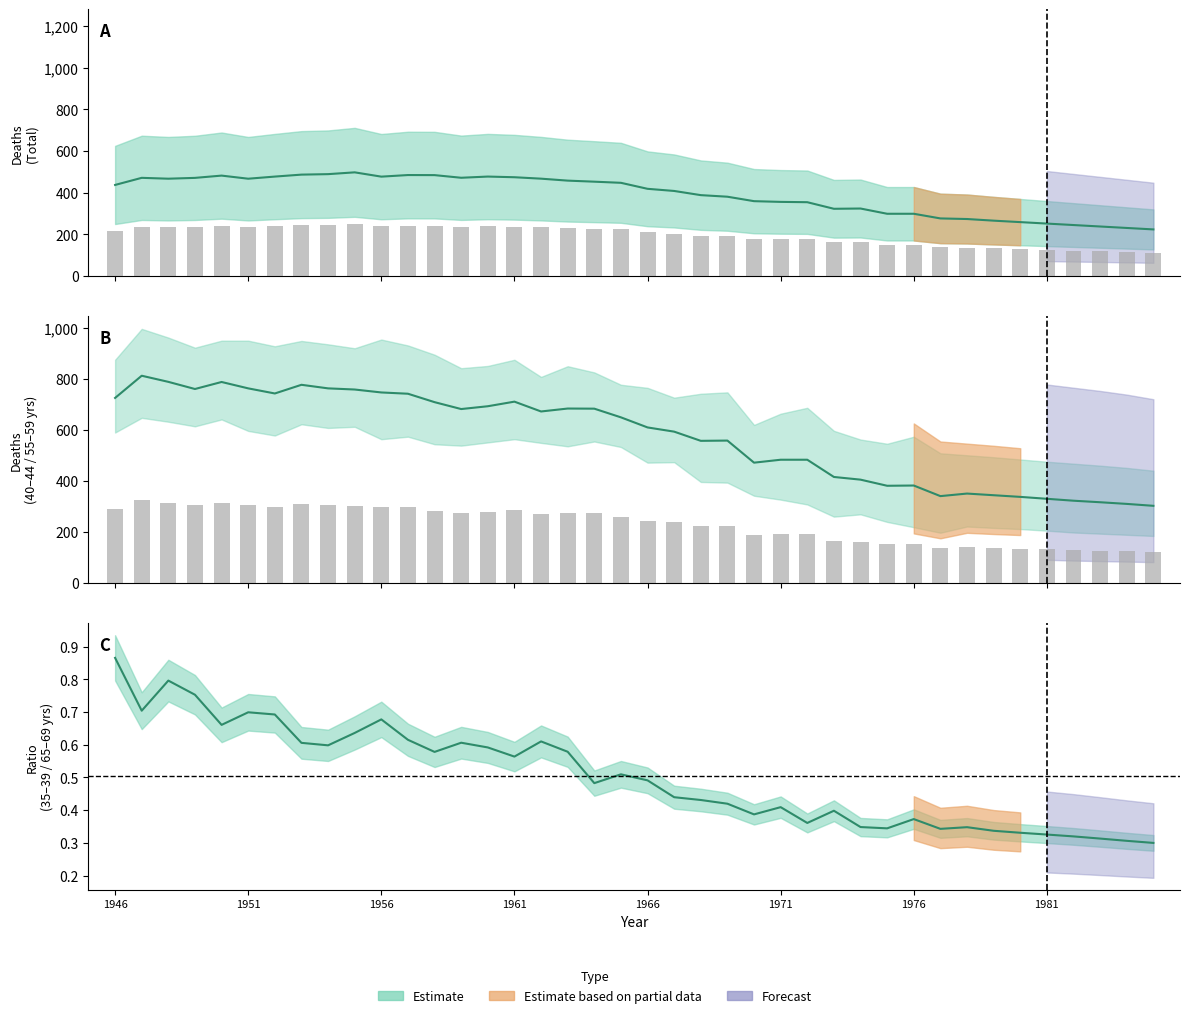

What is the approximate value of 40-44 years at 1955?

758.0